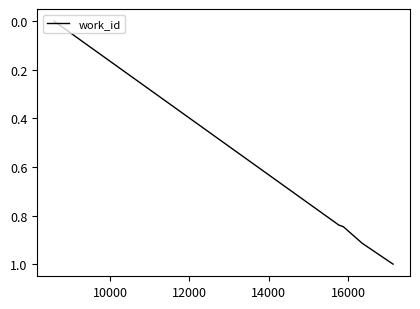

How many values are above zero?

7